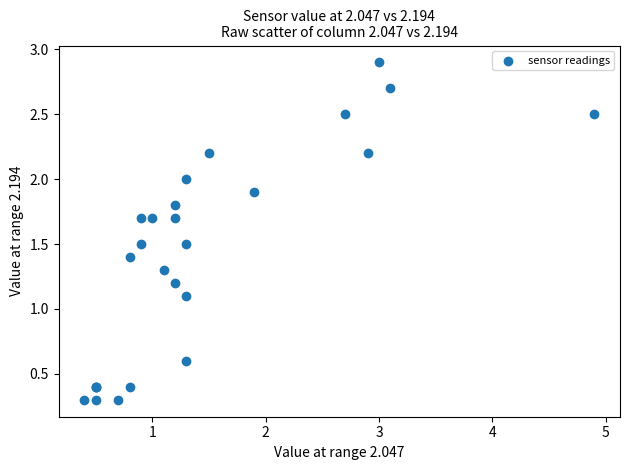

What Y value in the scatter plot is closest to 1?

1.1